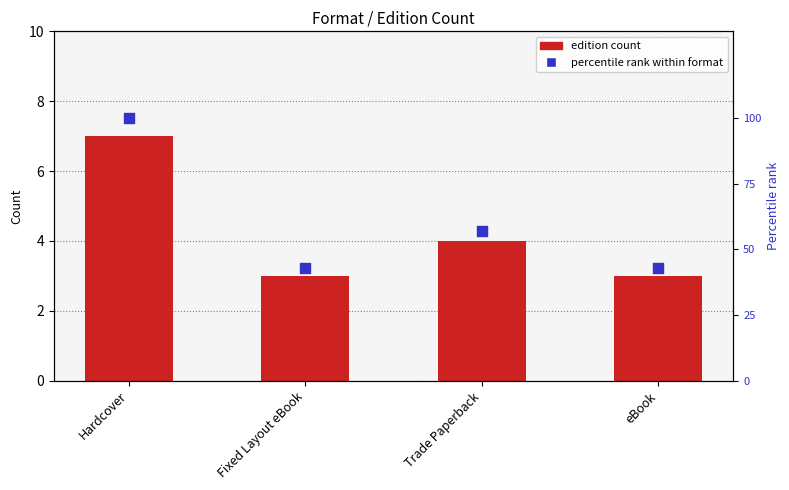

At how many categories does at least one series exceed 3?

4